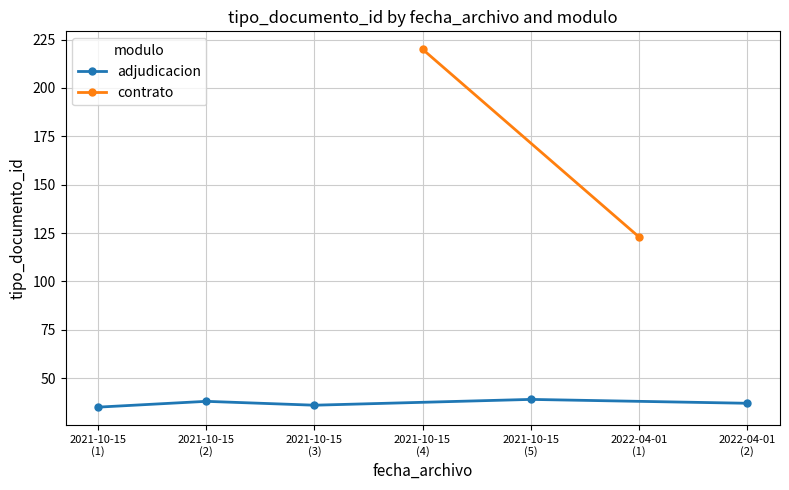

What is the highest value of the adjudicacion series?

39